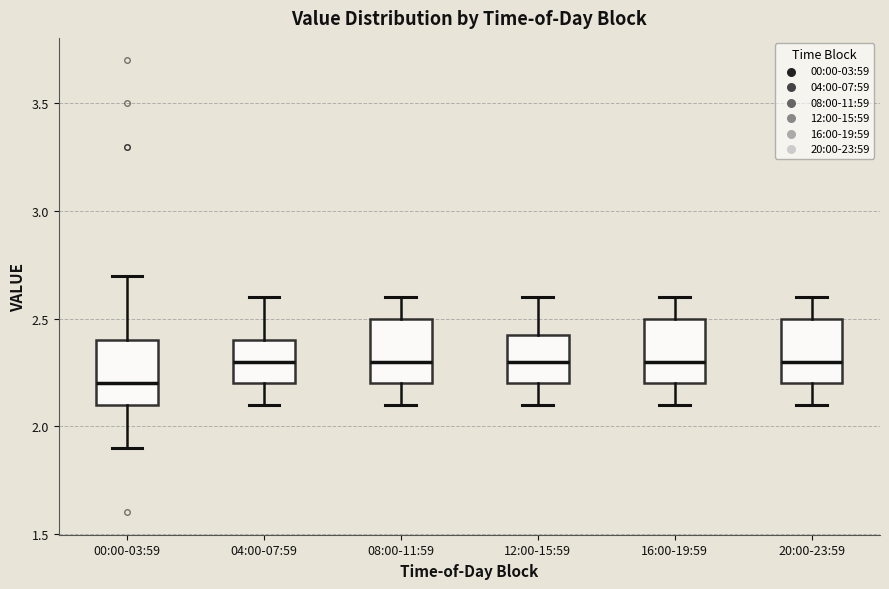

Where does the upper whisker of the box for 08:00-11:59 end on the y-axis? The values are not printed on the chart, so give them approximately, as read against the axis.

2.60